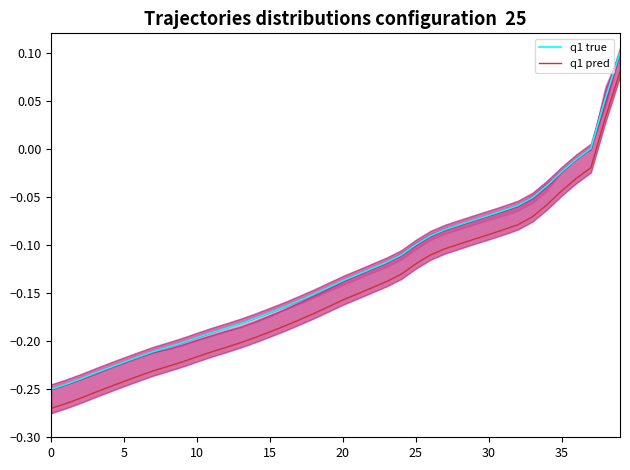

Rank the series by their average value, from highest to lowest.

q1 true, q1 pred